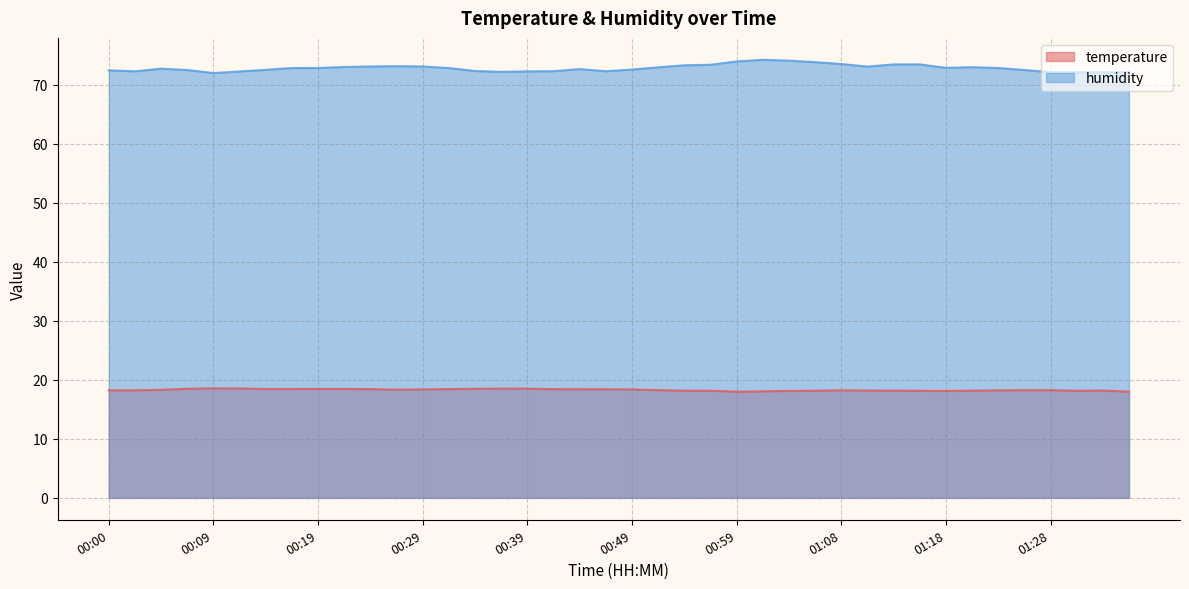

What position from the left is 01:26?

36